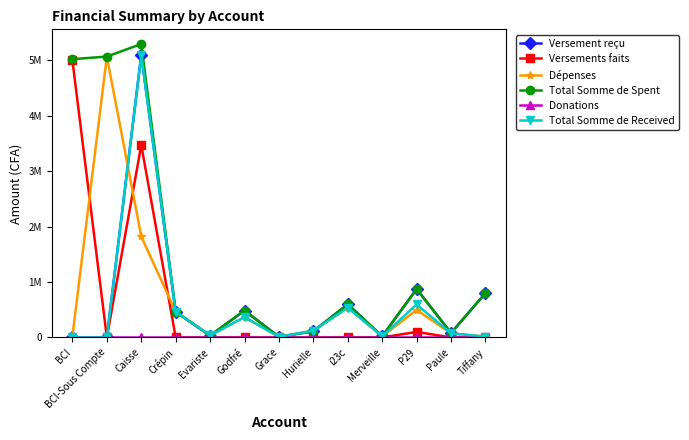

What is the label of the 5th point from the left?

Evariste